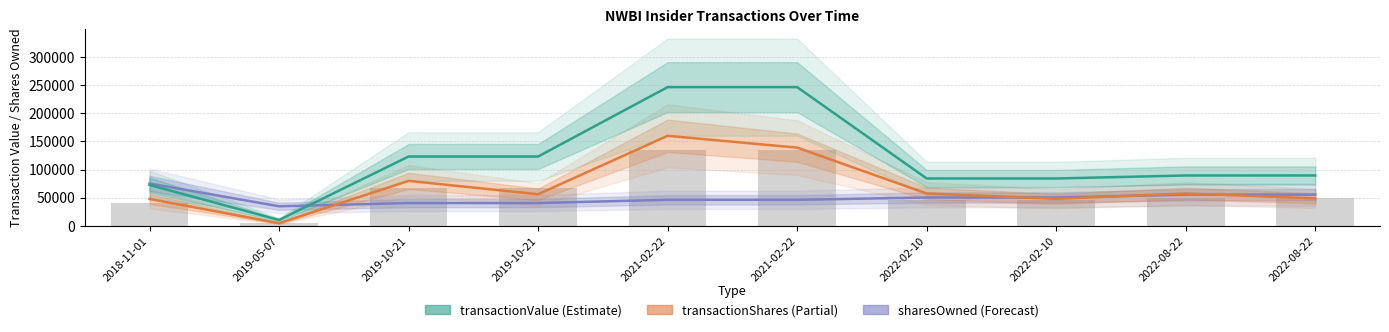

Reading left to right, list all the values displayed in this chart.

sharesOwnedFollowingTransaction: 2018-11-01=75326.0	2019-05-07=34894.0	2019-10-21=40656.0	2019-10-21=40656.0	2021-02-22=46393.0	2021-02-22=46393.0	2022-02-10=50480.0	2022-02-10=50480.0	2022-08-22=55530.0	2022-08-22=55530.0
transactionShares (×8): 2018-11-01=48000.0	2019-05-07=4800.0	2019-10-21=80000.0	2019-10-21=56240.0	2021-02-22=160000.0	2021-02-22=139016.0	2022-02-10=57600.0	2022-02-10=48176.0	2022-08-22=57600.0	2022-08-22=48952.0
transactionValue: 2018-11-01=72720.0	2019-05-07=10530.0	2019-10-21=123200.0	2019-10-21=123201.0	2021-02-22=246400.0	2021-02-22=246406.0	2022-02-10=84240.0	2022-02-10=84248.0	2022-08-22=89568.0	2022-08-22=89582.0
bar_background: 2018-11-01=39996.0	2019-05-07=5791.5	2019-10-21=67760.0	2019-10-21=67760.6	2021-02-22=135520.0	2021-02-22=135523.3	2022-02-10=46332.0	2022-02-10=46336.4	2022-08-22=49262.4	2022-08-22=49270.1